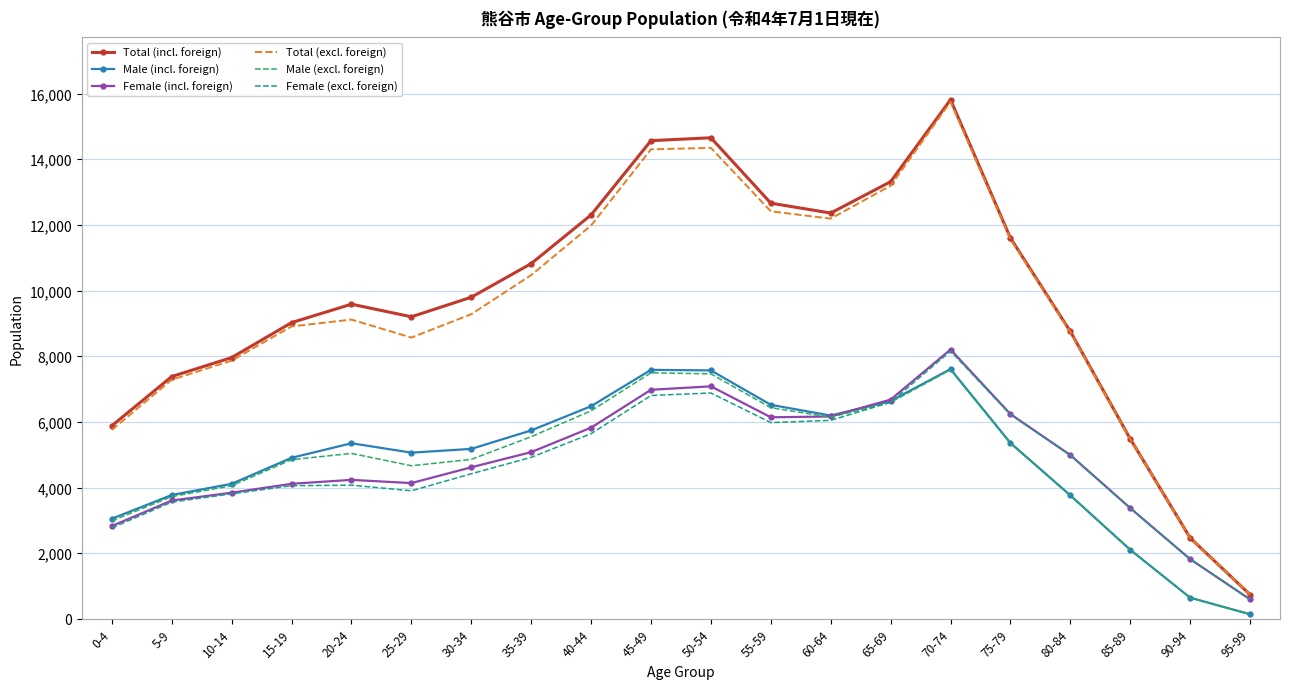

Which label corresponds to the largest value in the chart?

70-74